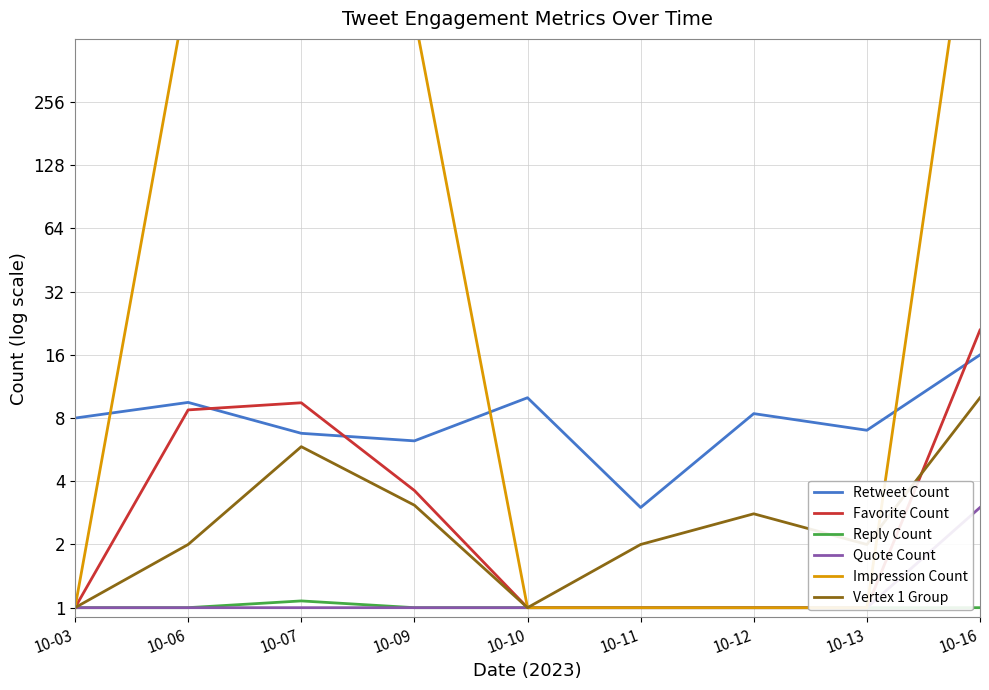

What is the difference between the maximum and second lowest values in the Favorite Count series?

20.0